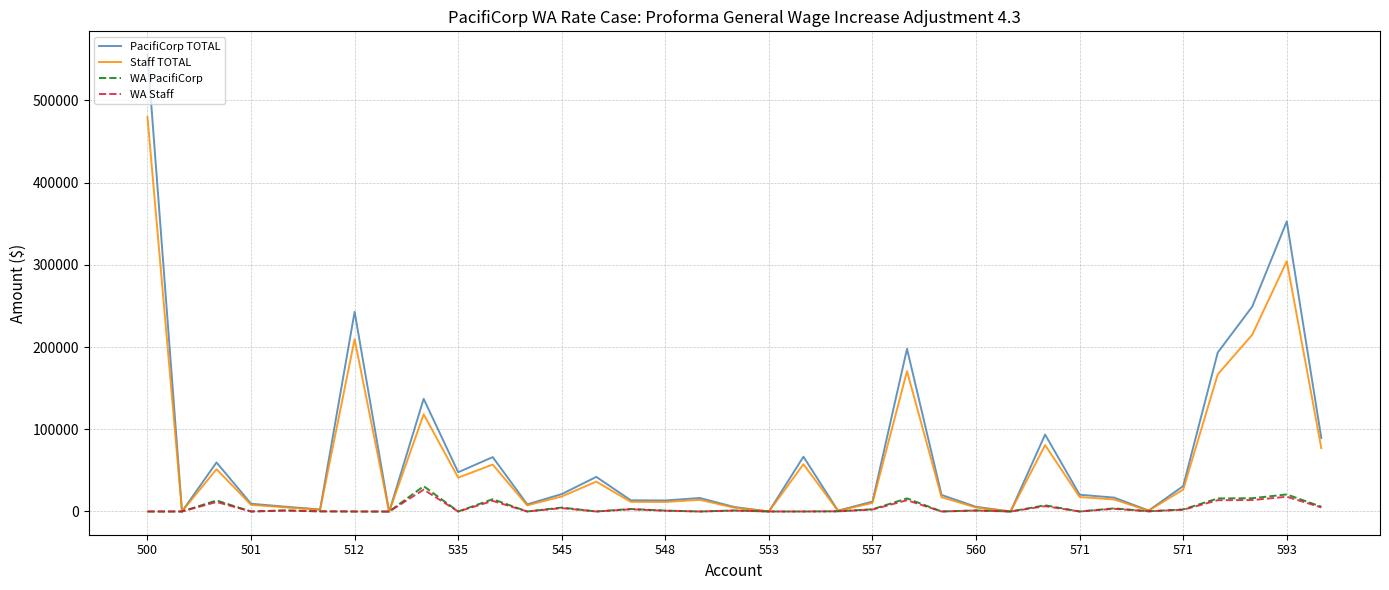

Which series has the largest range (max minus min)?

PacifiCorp TOTAL